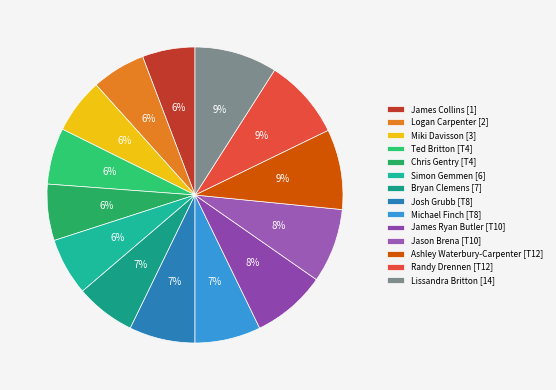

How many segments does this pie chart have?

14